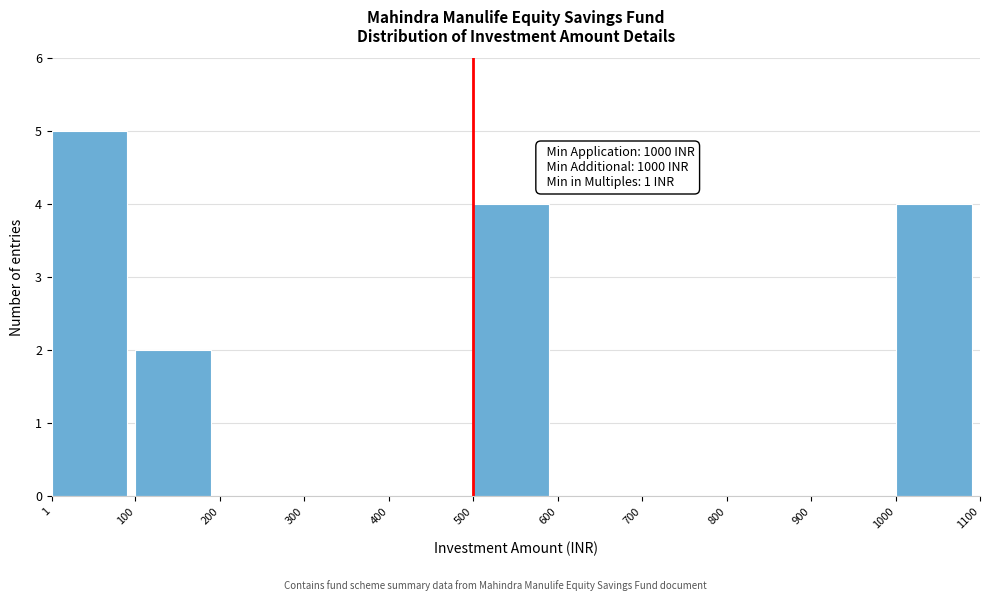

Which range on the x-axis has the tallest bar?

1 to 100